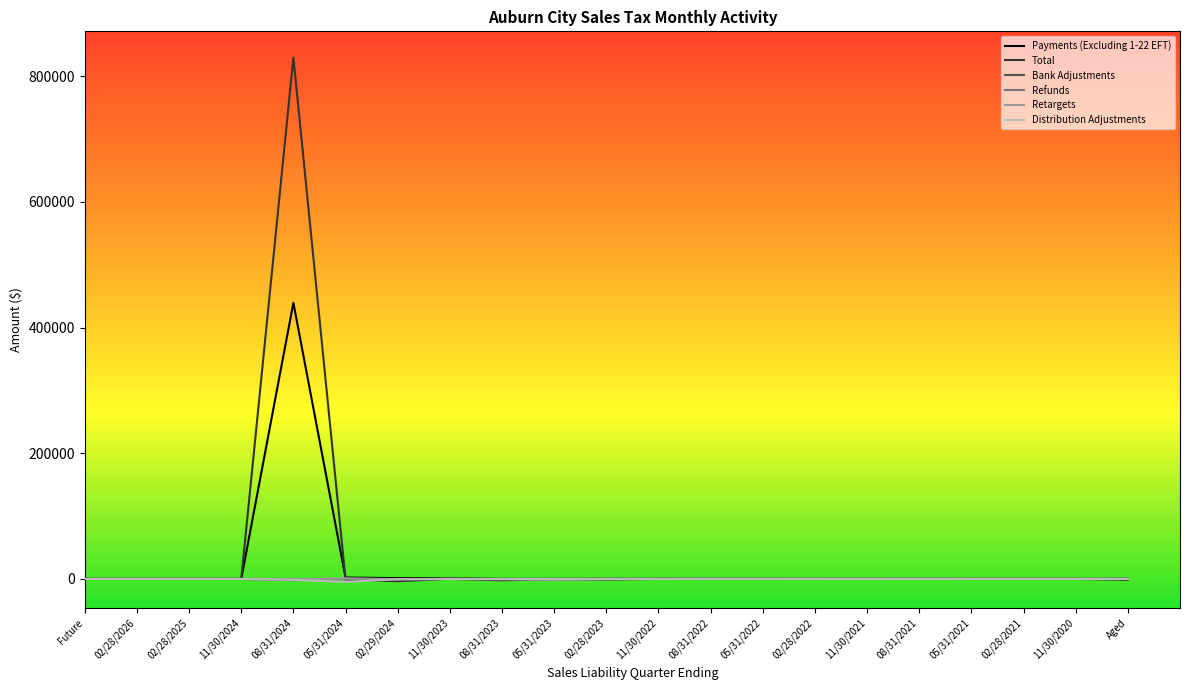

At which category is the sum across all series the highest?

08/31/2024